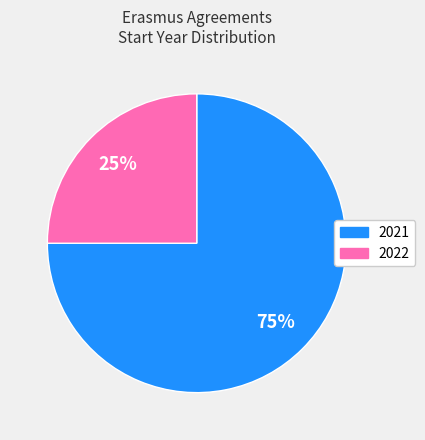

To the nearest percent, what is the average slice percentage?

50%